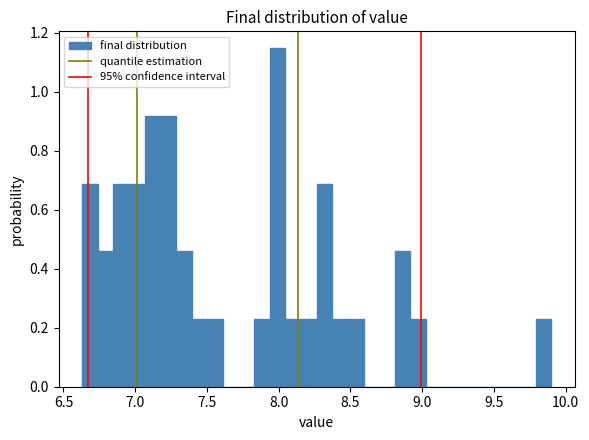

Read against the x-axis, roughly where is the centre of the tallest bar?

8.00